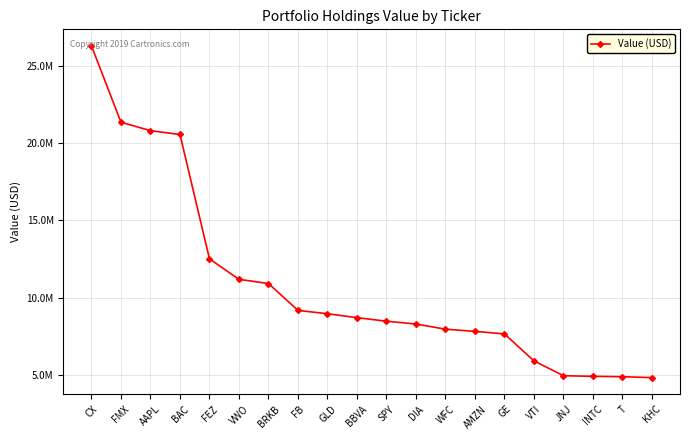

List the labels in order of value, smallest first.

KHC, T, INTC, JNJ, VTI, GE, AMZN, WFC, DIA, SPY, BBVA, GLD, FB, BRKB, VWO, FEZ, BAC, AAPL, FMX, CX